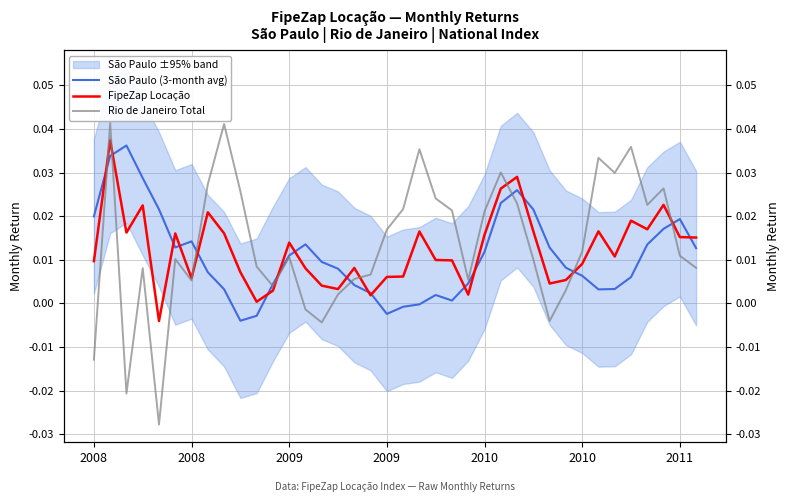

True or false: FipeZap Locação and Rio de Janeiro Total intersect in this chart.

True